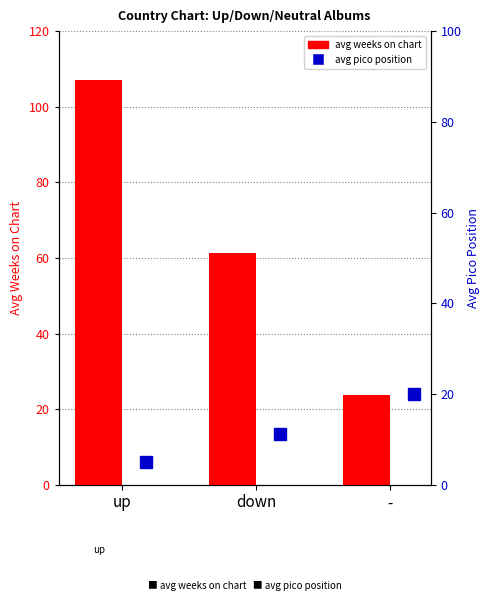

What is the approximate value of avg weeks on chart at down?

61.4